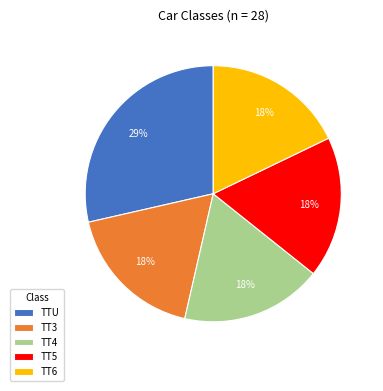

Which slice is the largest?

TTU